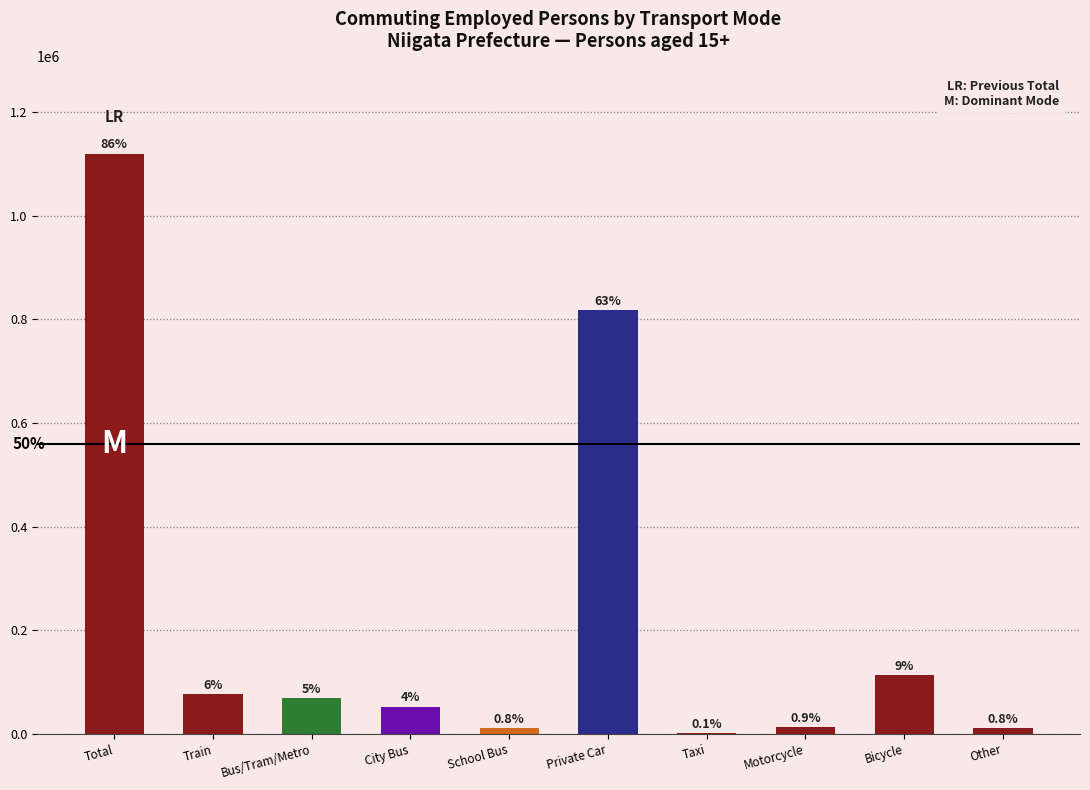

What is the sum of all values?

2282179